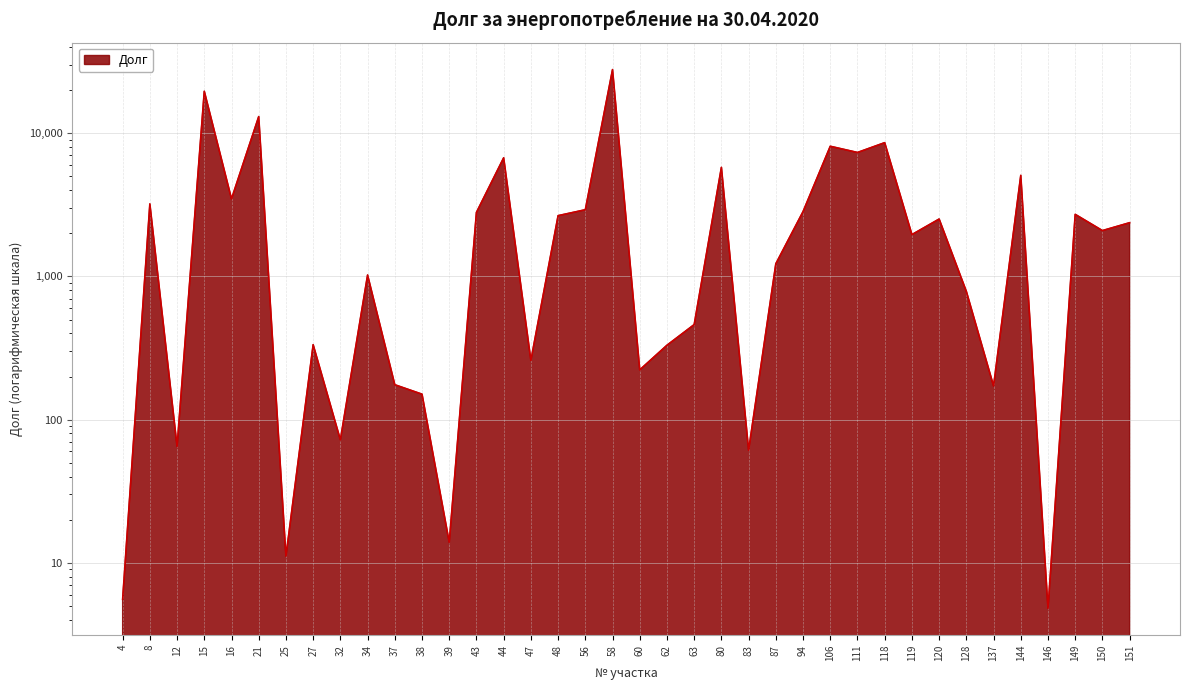

Is it true that the value at 8 is 3209.2?

True